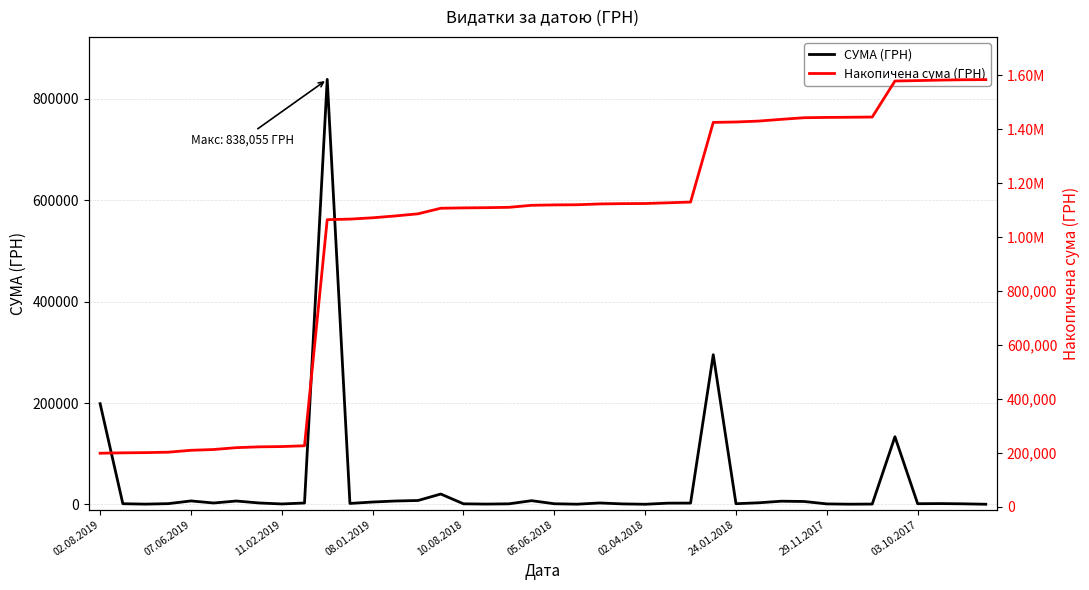

Between 14 and 25, which series saw the biggest shift?

Накопичена сума (ГРН)